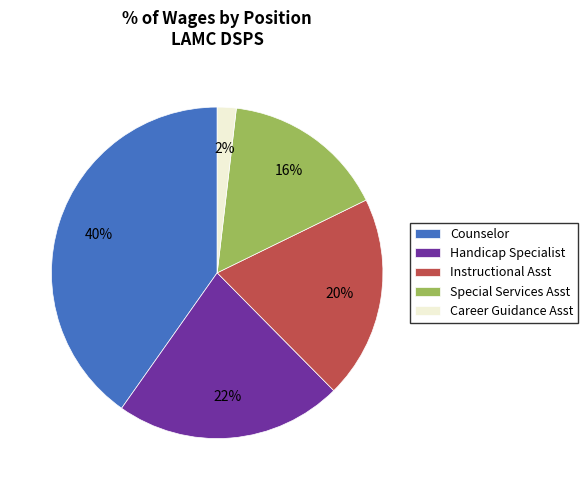

Rank the categories by value from highest to lowest.

Counselor, Handicap Specialist, Instructional Asst, Special Services Asst, Career Guidance Asst